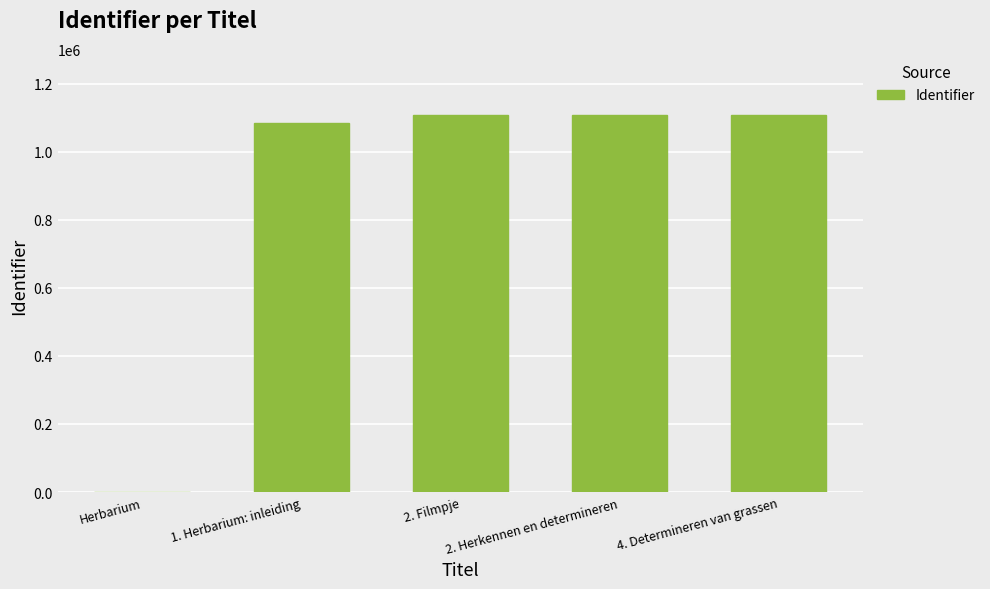

What is the greatest value displayed?

1106546